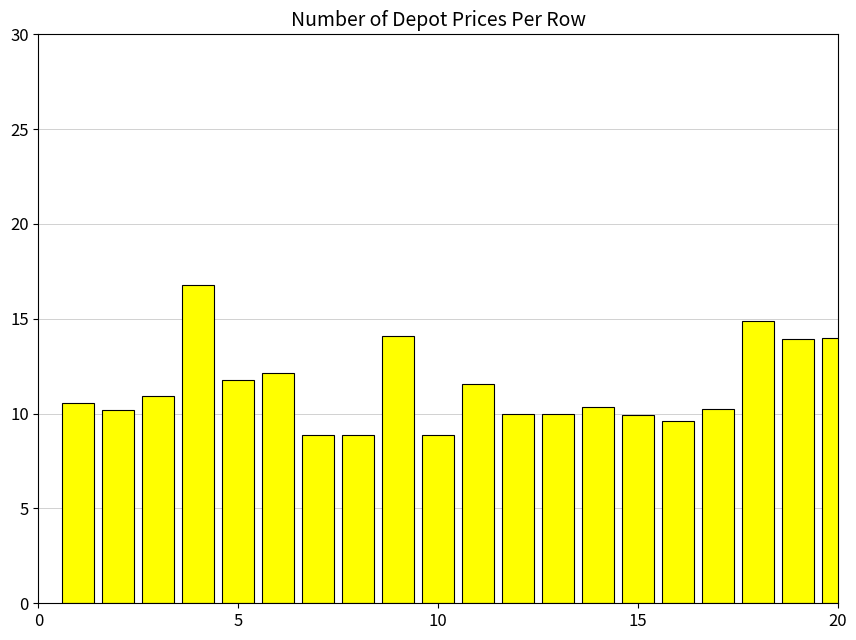

What is the value of the 11th bar from the left?

11.6